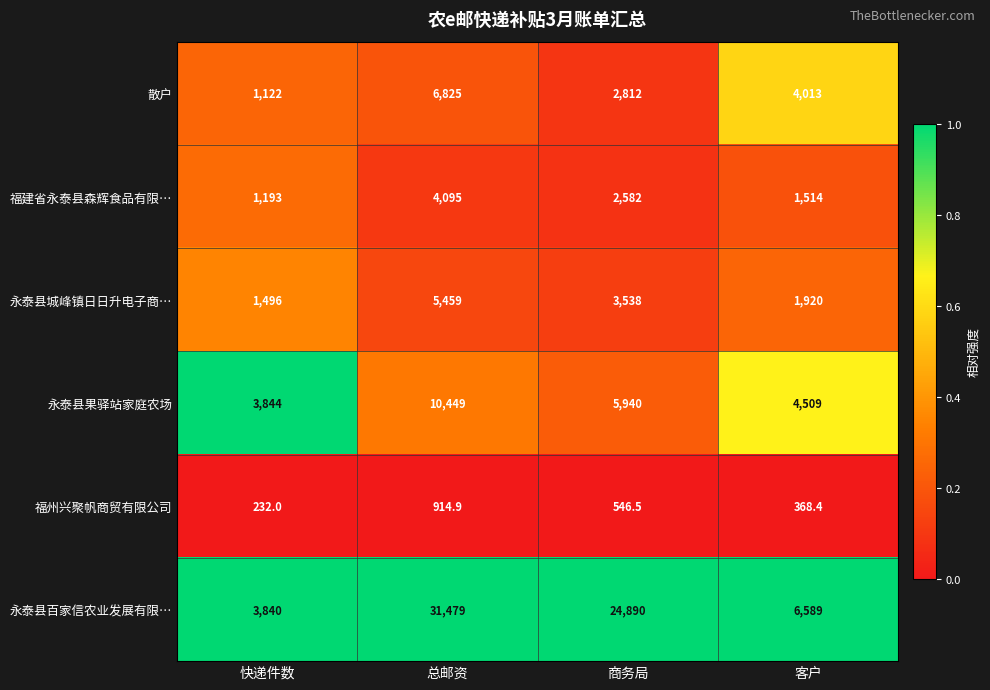

Count the 永泰县城峰镇日日升电子商… values in the range 1920 to 5459.

3